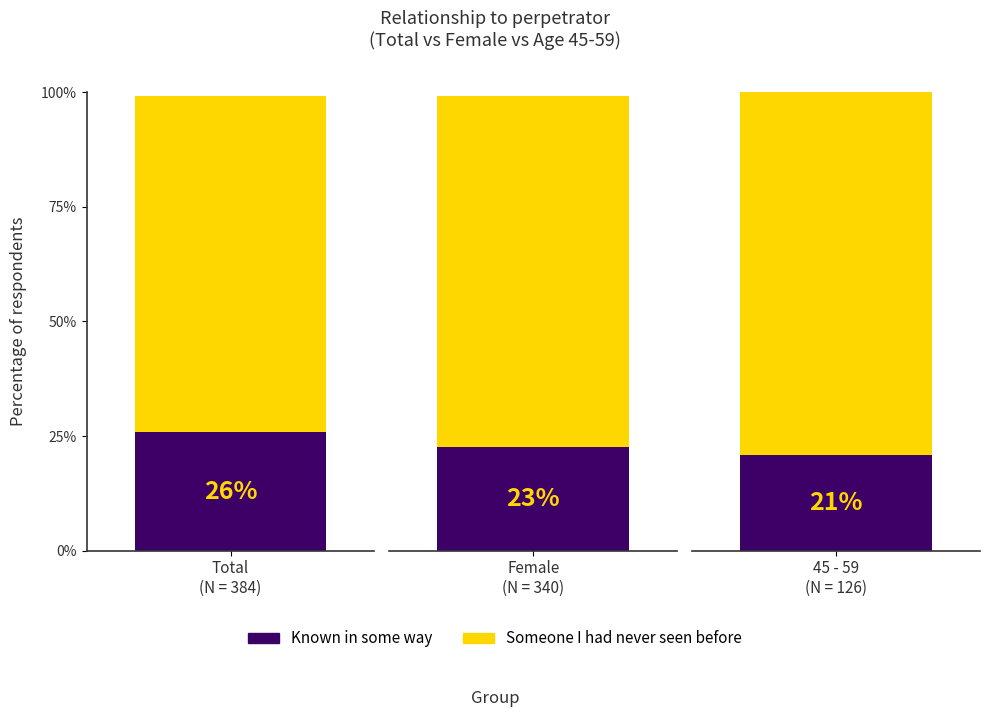

List the labels in order of Someone I had never seen before value, largest first.

45 - 59, Female, Total